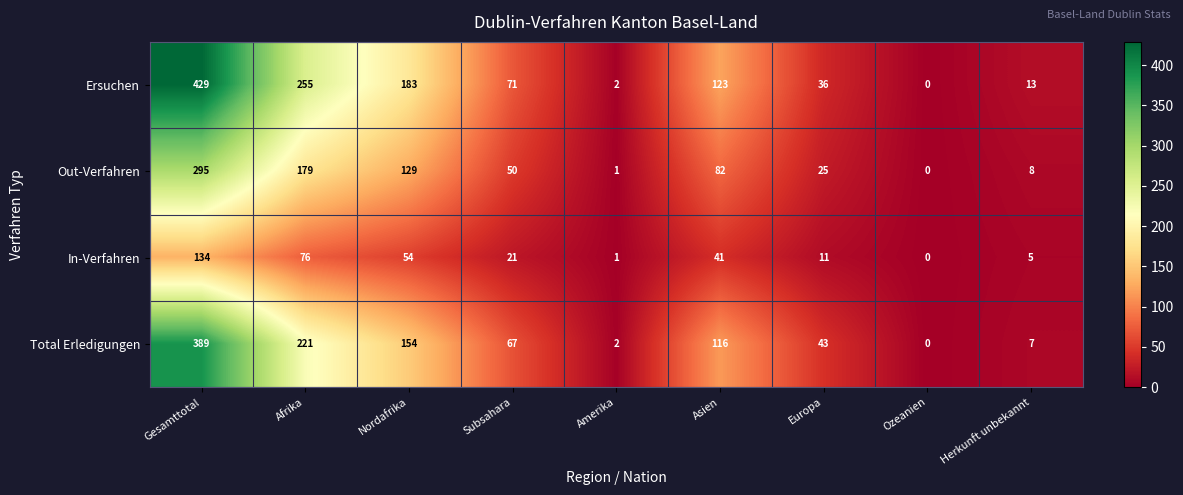

How many distinct data groups are displayed?

4